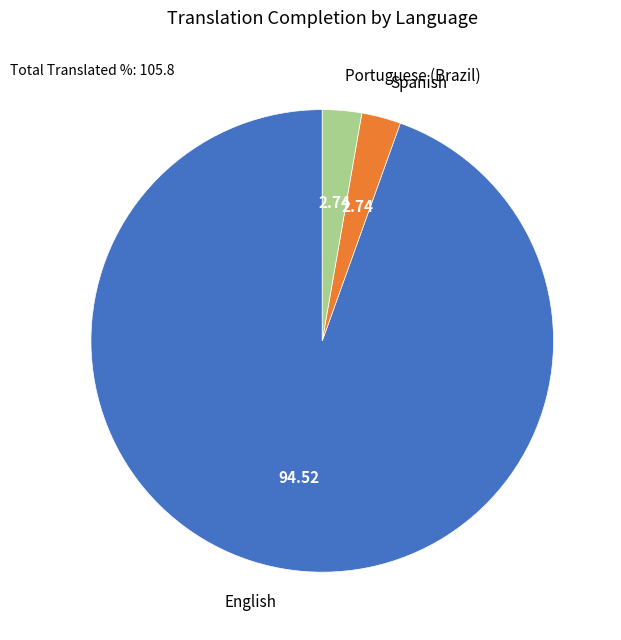

Approximately how many times larger is the value at Portuguese (Brazil) compared to Spanish?

1.0